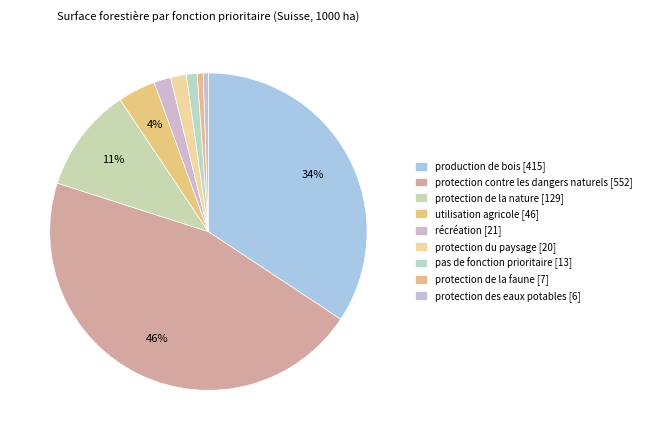

How many slices are in this pie chart?

9